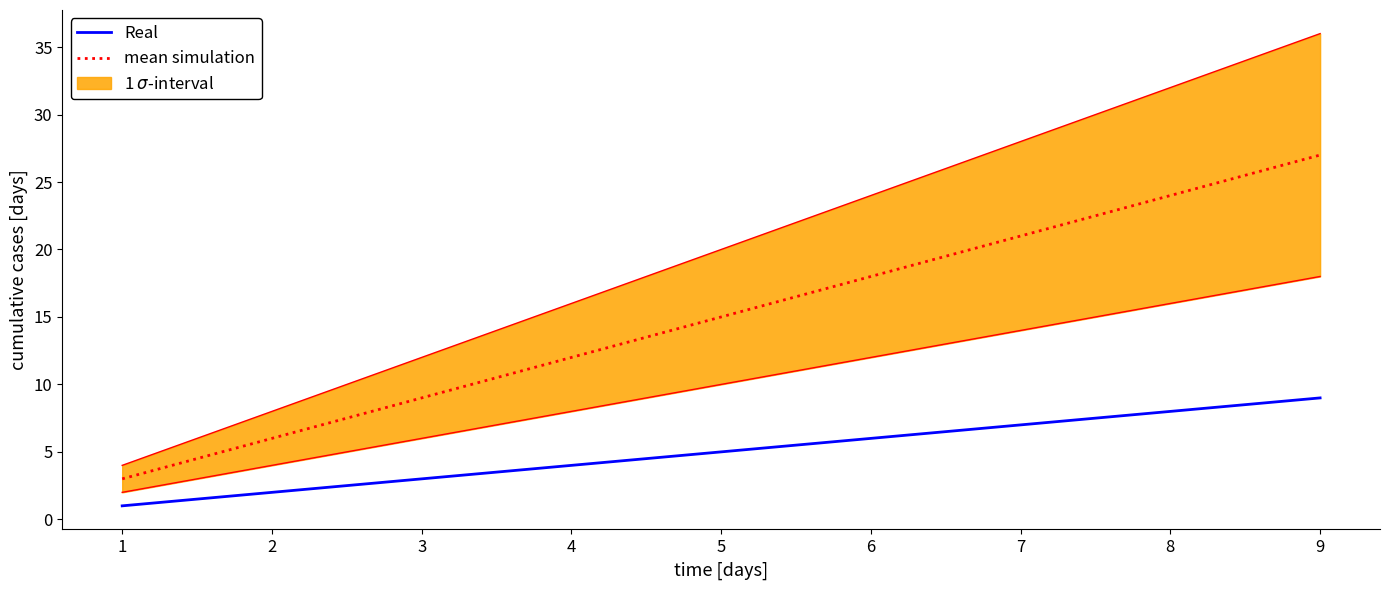

What is the total value across all series at 2?

12